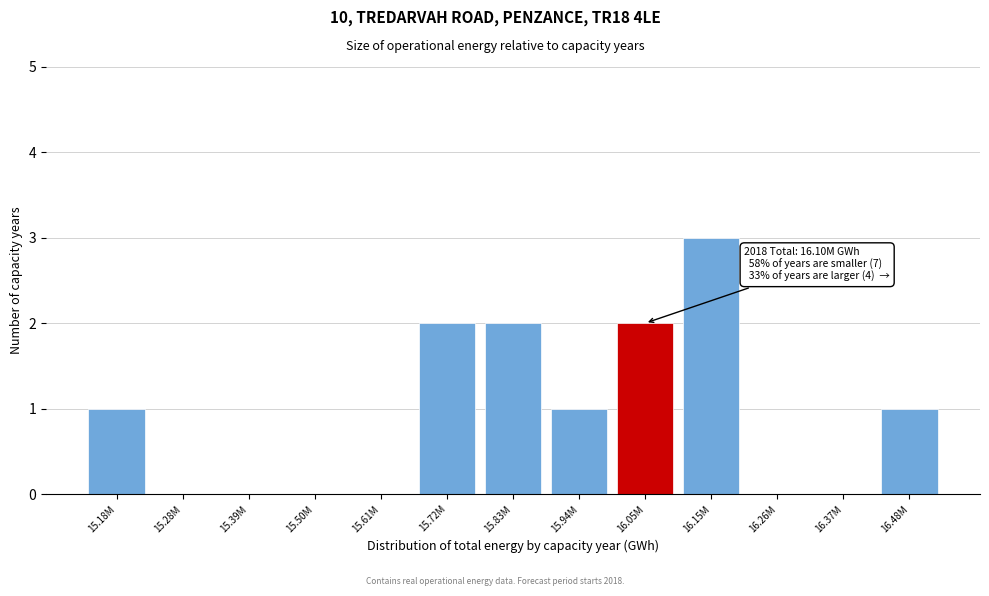

Reading left to right, what are all the values shown in this chart?

15.18M=1	15.28M=0	15.39M=0	15.50M=0	15.61M=0	15.72M=2	15.83M=2	15.94M=1	16.05M=2	16.15M=3	16.26M=0	16.37M=0	16.48M=1